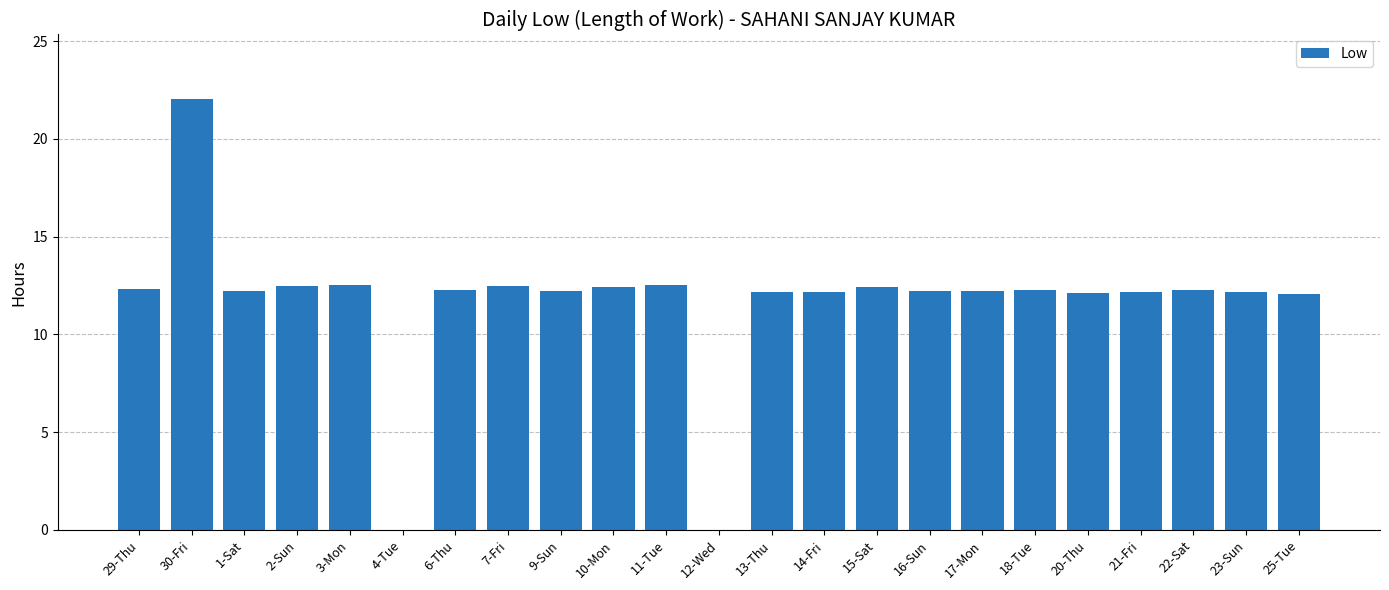

At which category does the chart reach its peak across all series?

30-Fri